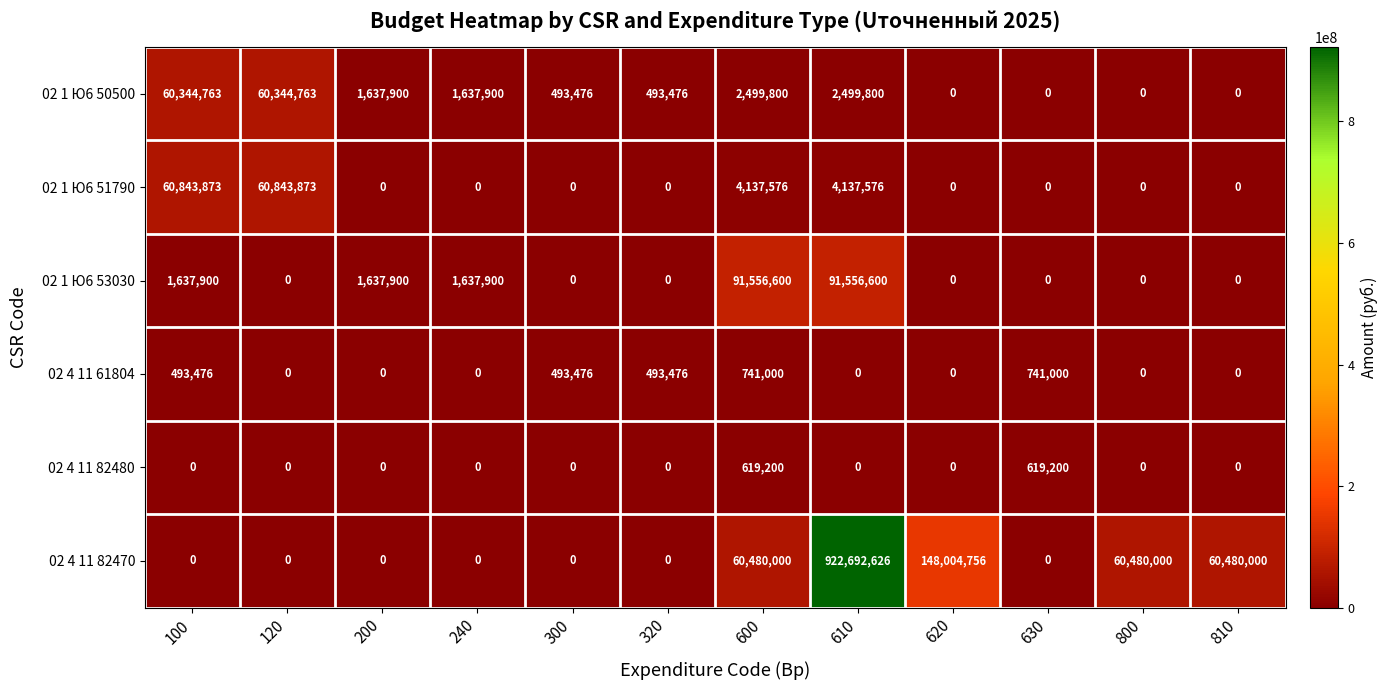

How many categories are shown in the chart?

12